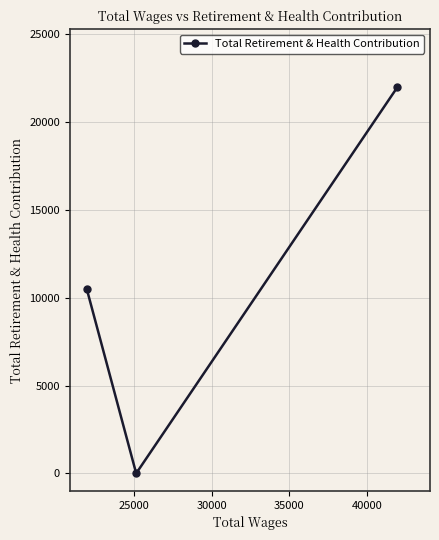

How many data points are above 10490?

1